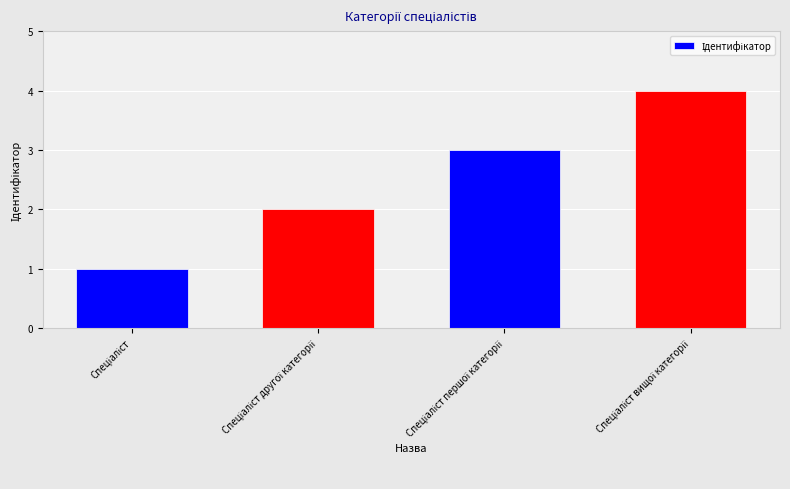

What is the smallest value displayed?

1